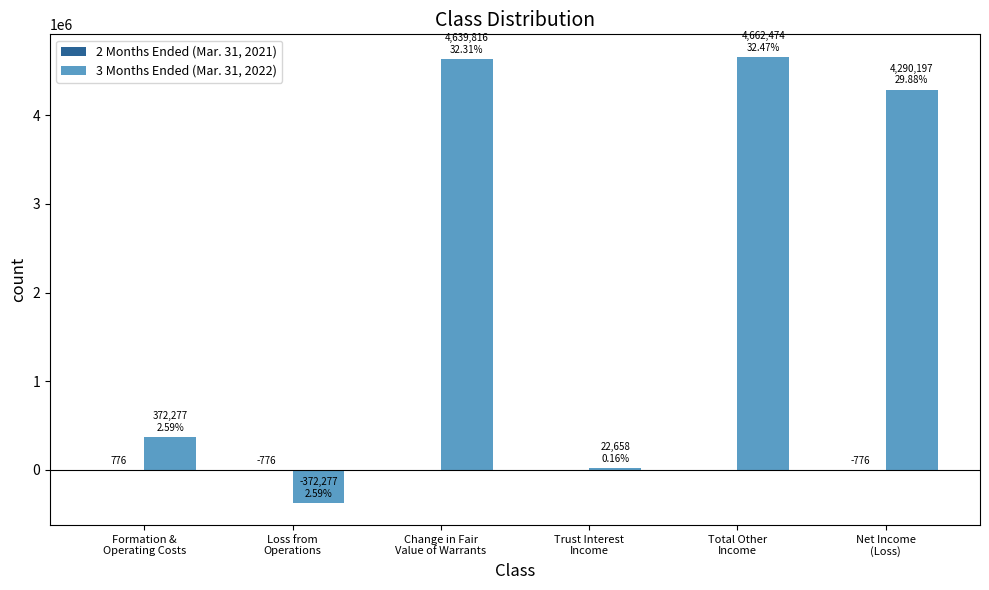

What is the greatest value displayed?

4662474